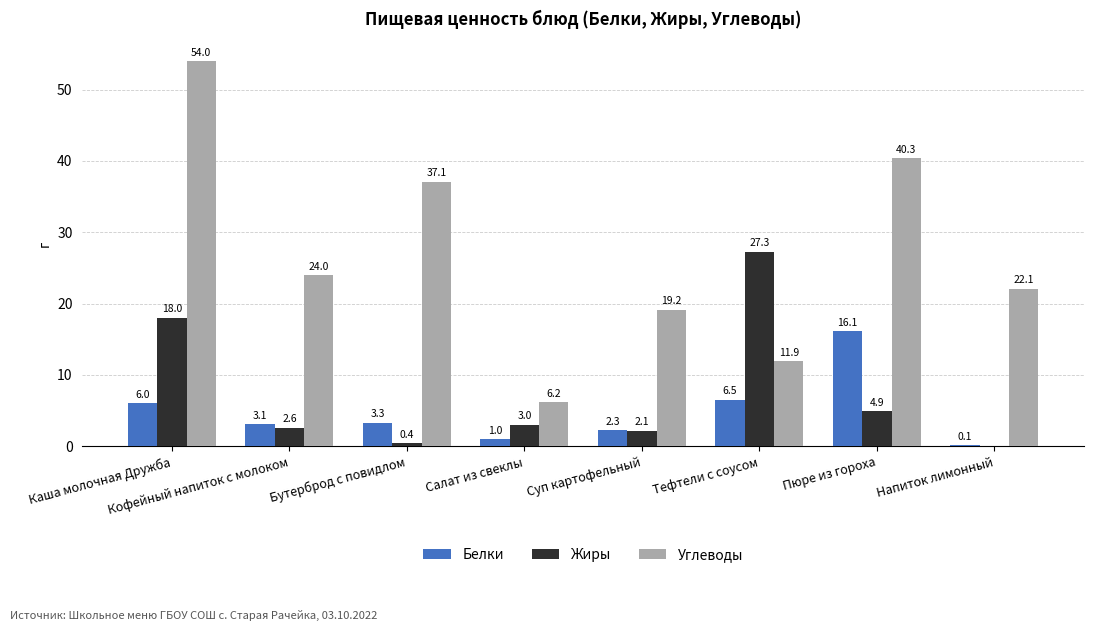

What value does the Углеводы series have at Кофейный напиток с молоком?

24.0